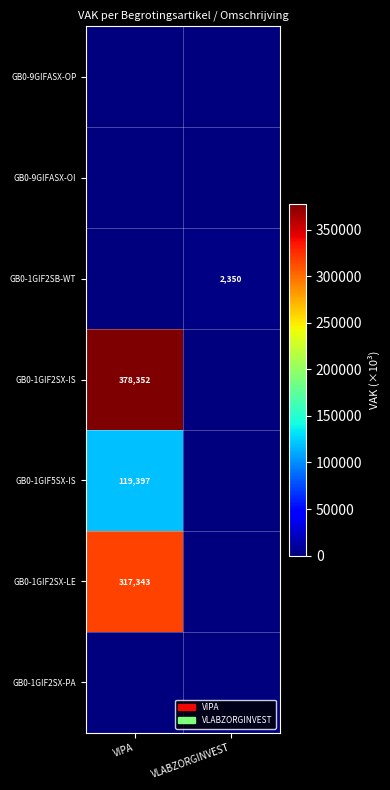

At how many categories does at least one series exceed 37589?

1